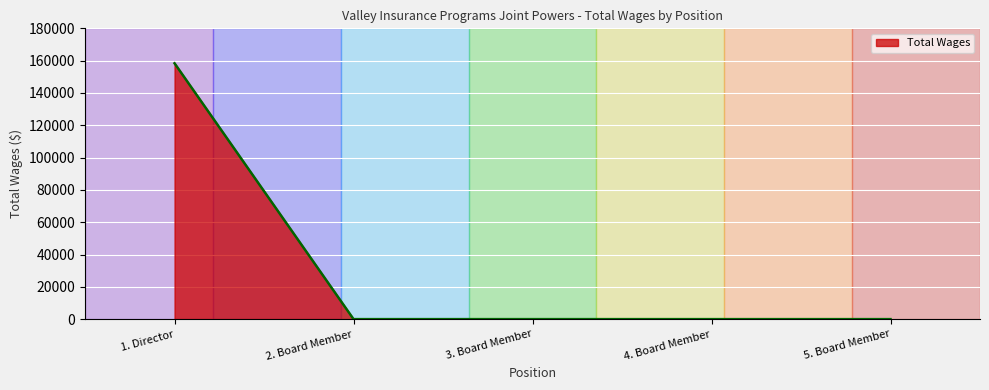

What is the maximum value shown in the chart?

158374